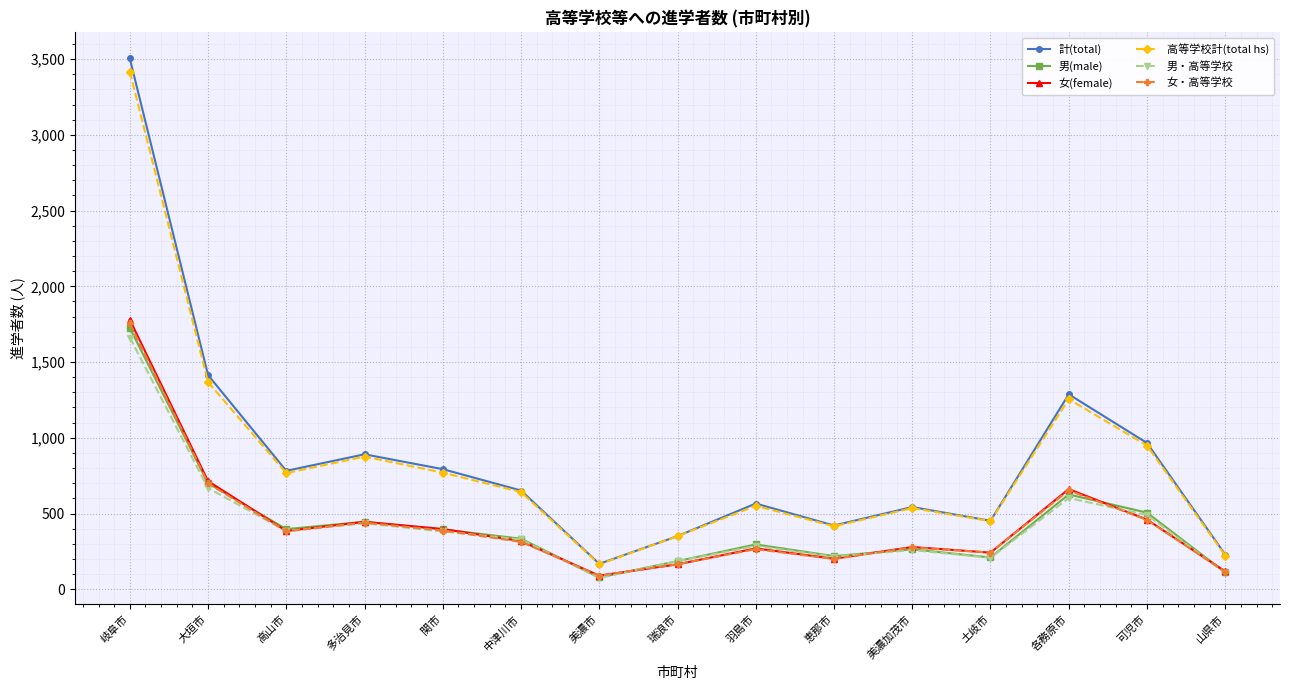

True or false: 計(total) has more than 1 interior local peaks.

True